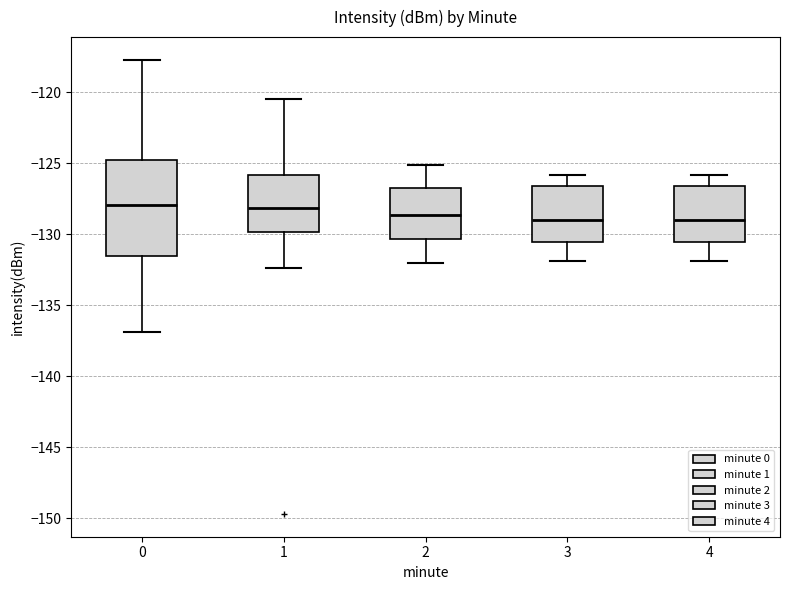

Reading left to right, transcribe this box plot: for each box, give where its median line is, the range the box spans, and where its two whiskers end, as read against the y-axis. The values are not printed on the chart, so give them approximately, as read against the axis.

0: median -128.0, box -131.5 to -124.5, whiskers -137.0 to -117.5
1: median -128.0, box -130.0 to -126.0, whiskers -132.5 to -120.5
2: median -128.5, box -130.5 to -126.5, whiskers -132.0 to -125.0
3: median -129.0, box -130.5 to -126.5, whiskers -132.0 to -126.0
4: median -129.0, box -130.5 to -126.5, whiskers -132.0 to -126.0